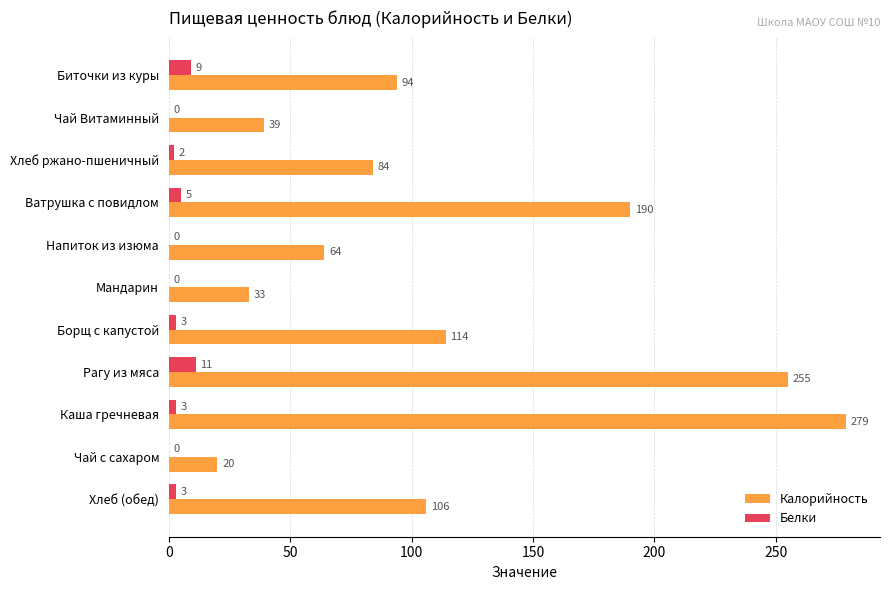

How many positive values does the Белки series have?

7